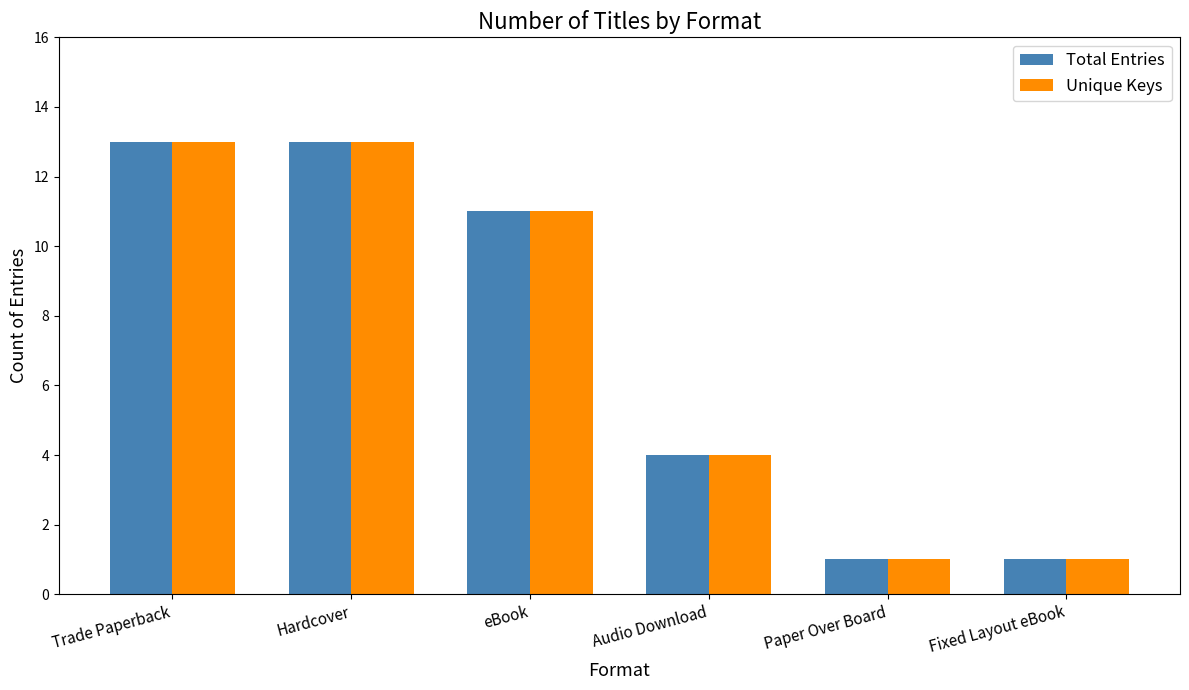

What is the total value across all series at eBook?

22